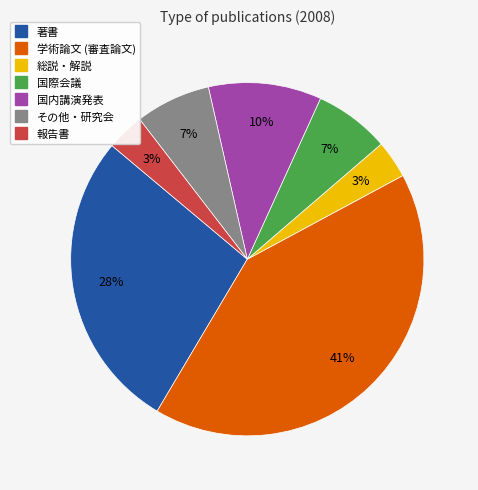

The 総説・解説 slice represents 14% of the pie. True or false?

False